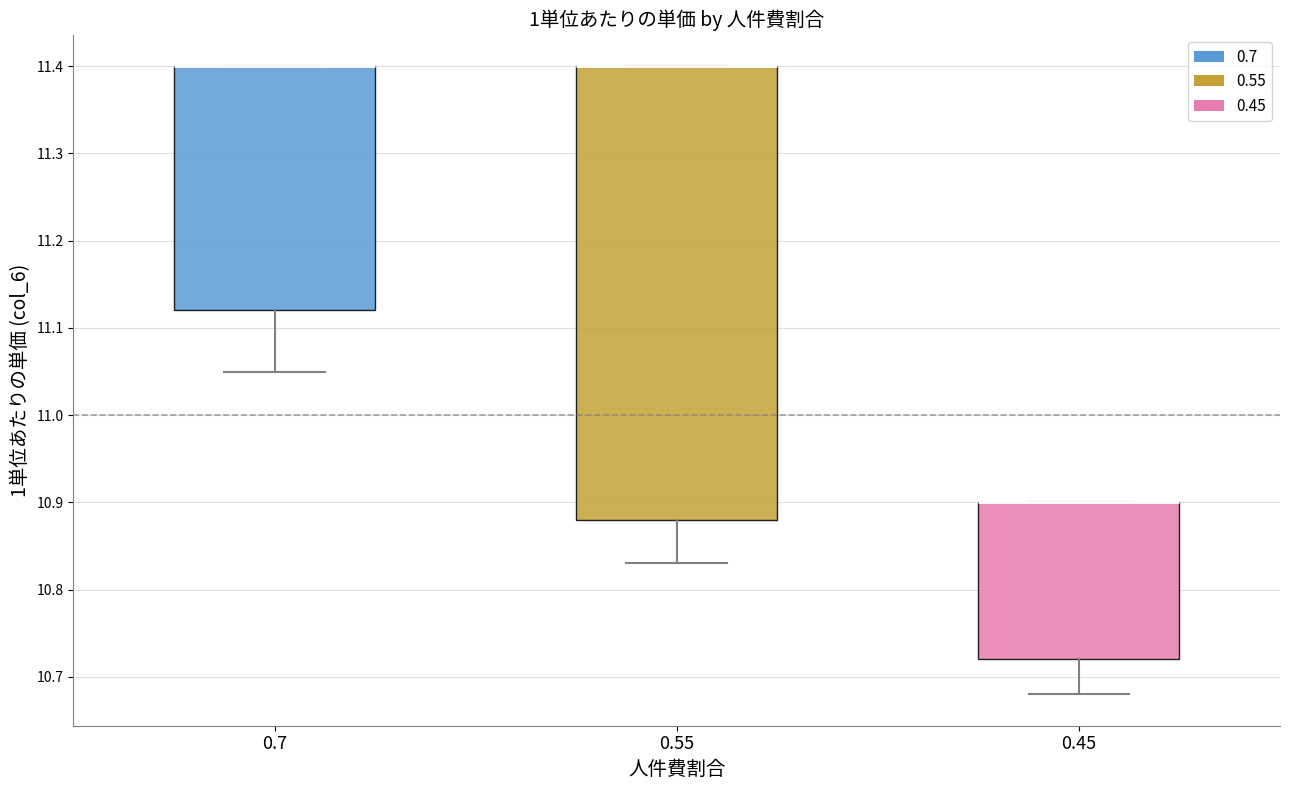

Comparing the boxes themselves (not the whiskers), which one is the tallest?

0.55